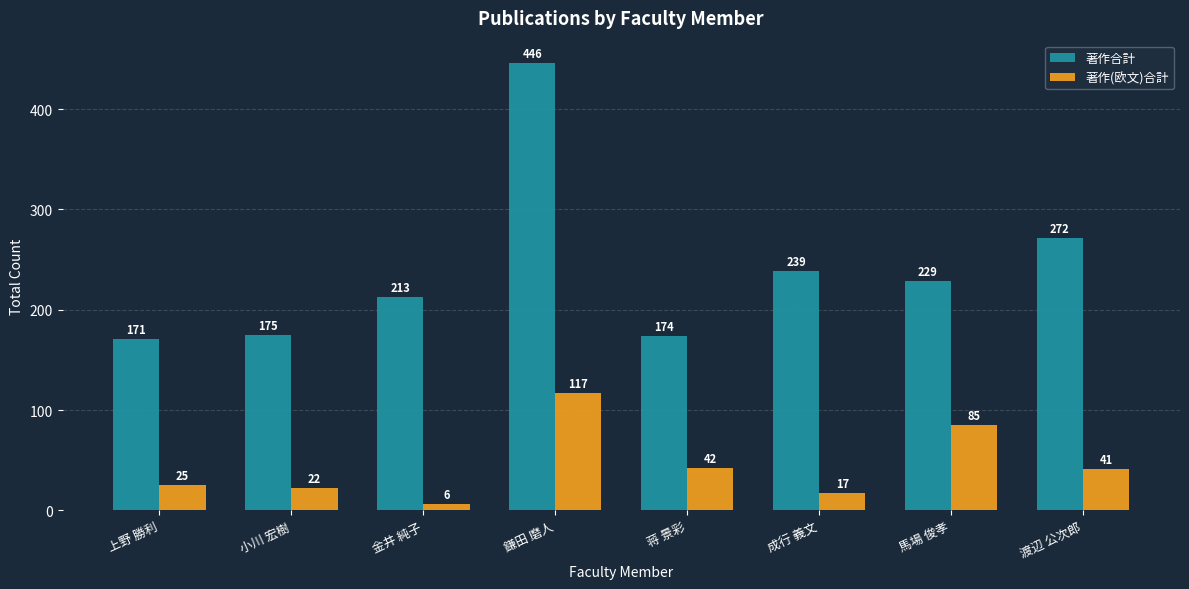

What is the difference between the highest and lowest values at 鎌田 磨人?

329